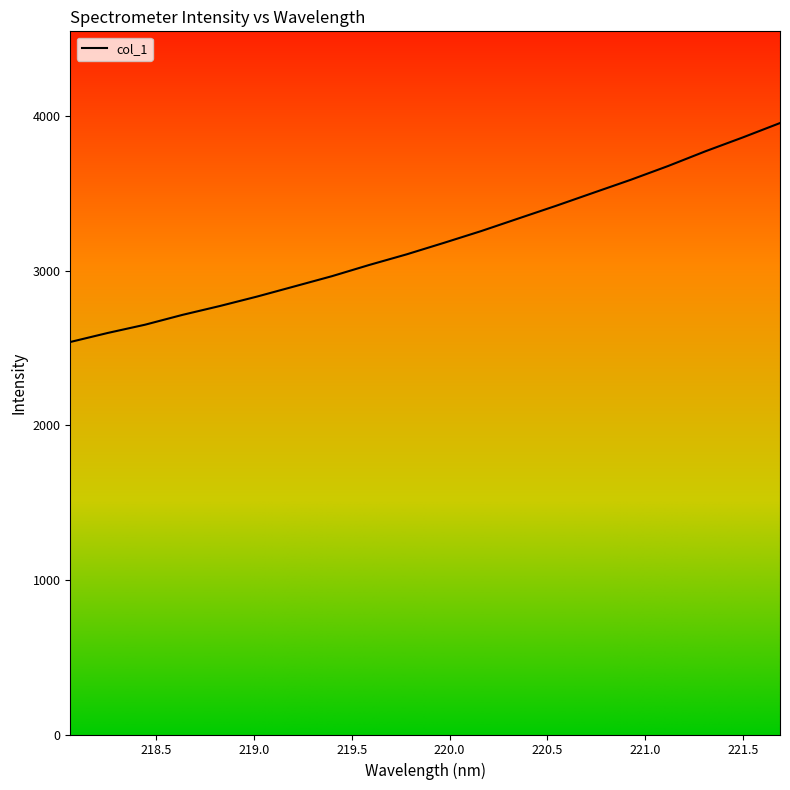

What is the smallest value displayed?

2539.4